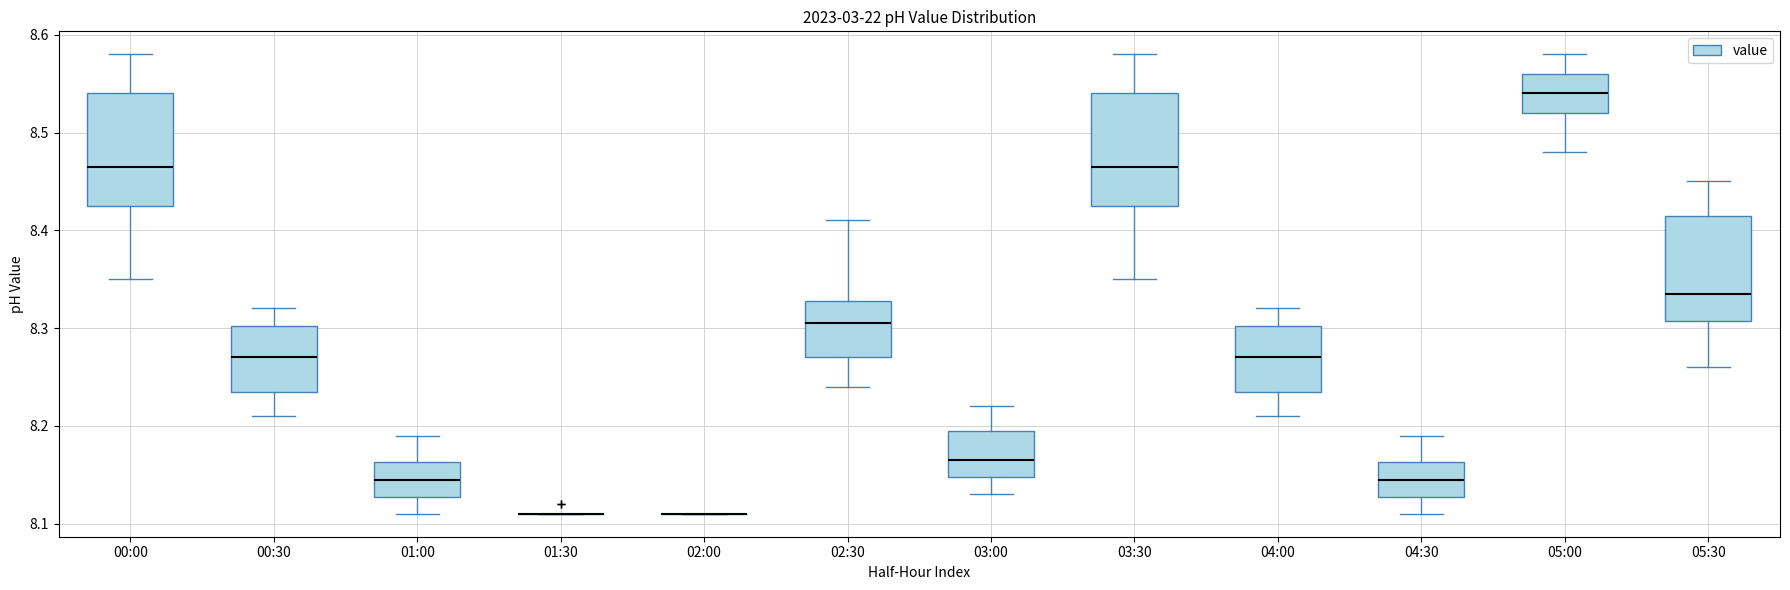

Reading left to right, read every box against the y-axis: the position of its median line, the range the box covers, and the ends of its whiskers. The values are not printed on the chart, so give them approximately, as read against the axis.

00:00: median 8.47, box 8.43 to 8.54, whiskers 8.35 to 8.58
00:30: median 8.27, box 8.24 to 8.30, whiskers 8.21 to 8.32
01:00: median 8.15, box 8.13 to 8.16, whiskers 8.11 to 8.19
01:30: box collapsed to a line at 8.11, whiskers 8.11 to 8.11
02:00: box collapsed to a line at 8.11, whiskers 8.11 to 8.11
02:30: median 8.31, box 8.27 to 8.33, whiskers 8.24 to 8.41
03:00: median 8.17, box 8.15 to 8.20, whiskers 8.13 to 8.22
03:30: median 8.47, box 8.43 to 8.54, whiskers 8.35 to 8.58
04:00: median 8.27, box 8.24 to 8.30, whiskers 8.21 to 8.32
04:30: median 8.15, box 8.13 to 8.16, whiskers 8.11 to 8.19
05:00: median 8.54, box 8.52 to 8.56, whiskers 8.48 to 8.58
05:30: median 8.34, box 8.31 to 8.42, whiskers 8.26 to 8.45